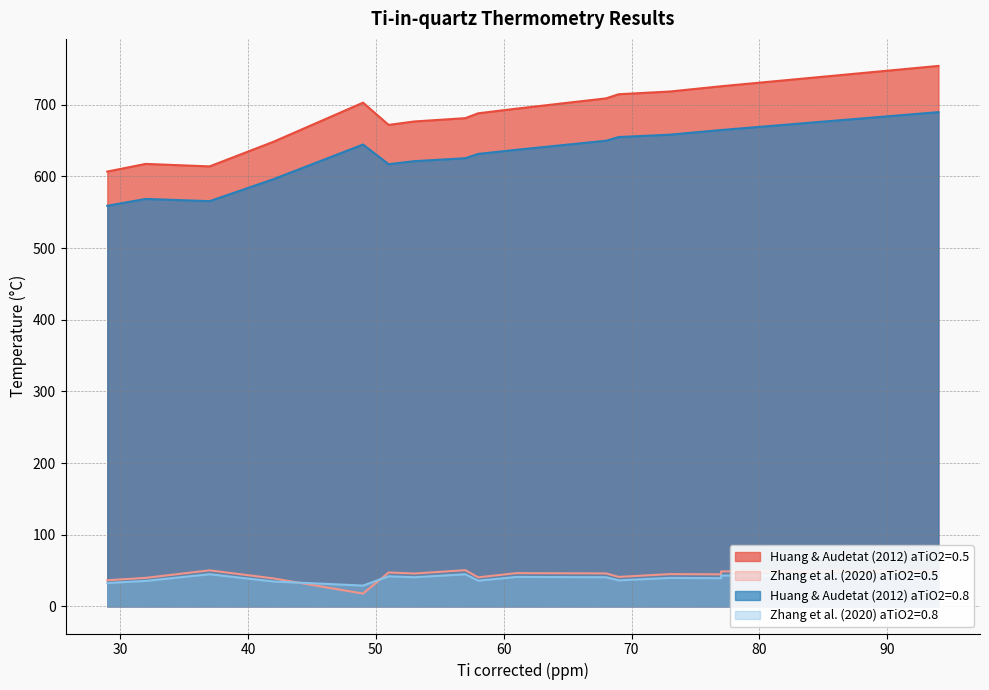

Does the chart have visible grid lines?

Yes